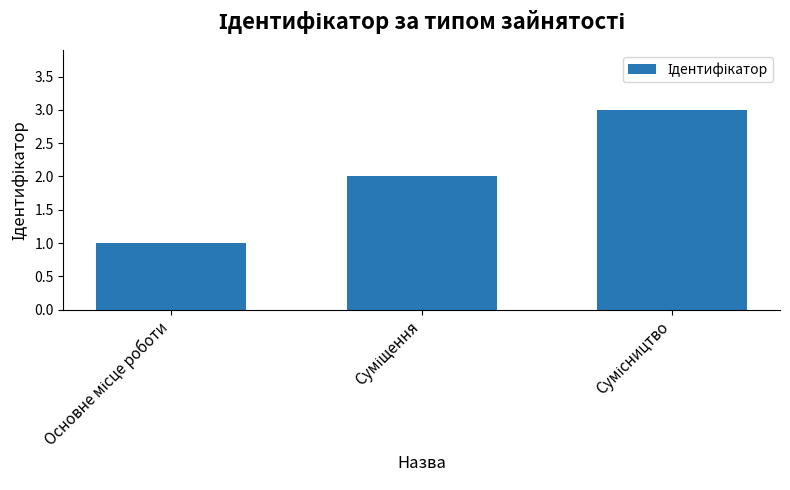

What is the maximum value shown in the chart?

3